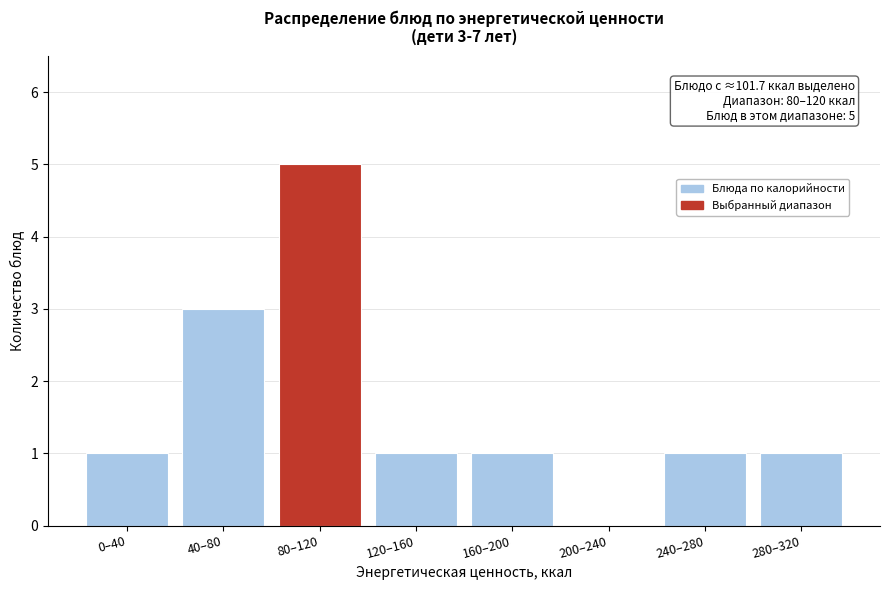

Reading right to left, what are all the values shown in this chart?

280–320=1	240–280=1	200–240=0	160–200=1	120–160=1	80–120=5	40–80=3	0–40=1